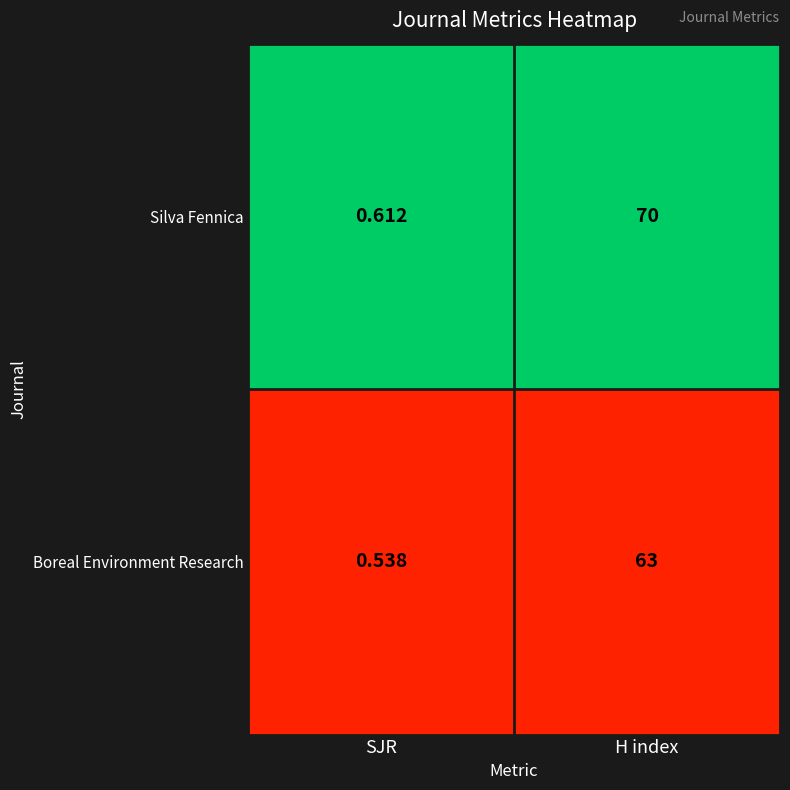

At SJR, list the series in order from largest to smallest.

Silva Fennica, Boreal Environment Research